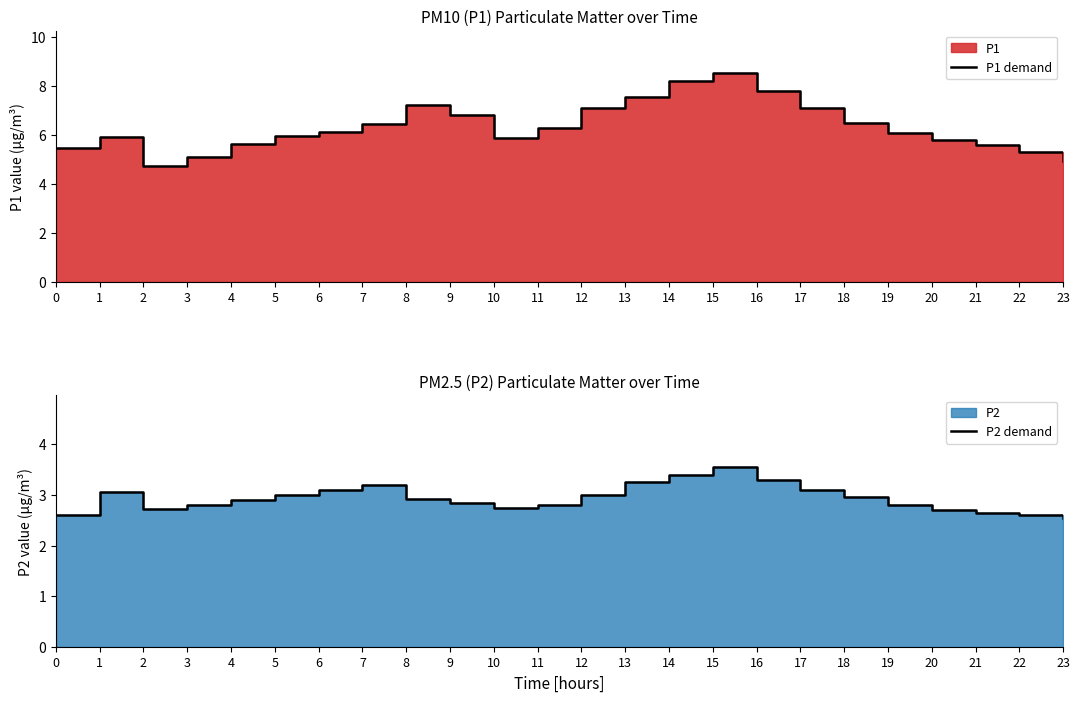

What is the value of the P1 demand point at the 14th from the left?

7.5